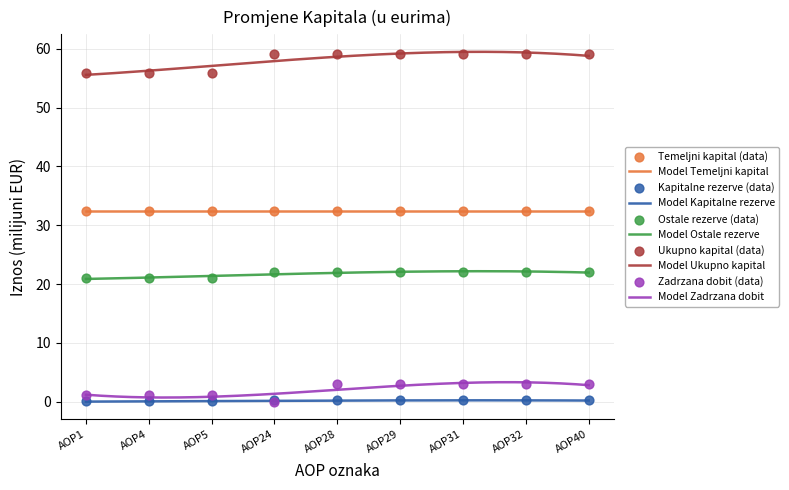

True or false: Model Ukupno kapital and Model Zadrzana dobit cross at least once.

False